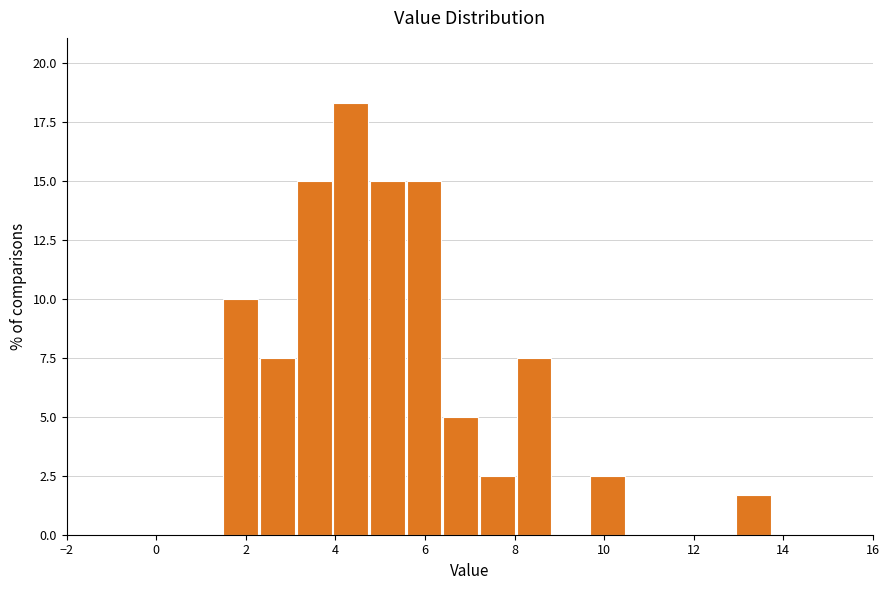

Reading left to right, transcribe this chart: for each bar, give the range it covers on the x-axis and its height. Neither the bar edges nor the heights are printed on the chart, so give them approximately, as read against the axes.

1.4 to 2.2: 10.0
2.2 to 3.2: 7.5
3.2 to 4.0: 15.0
4.0 to 4.8: 18.5
4.8 to 5.6: 15.0
5.6 to 6.4: 15.0
6.4 to 7.2: 5.0
7.2 to 8.0: 2.5
8.0 to 8.8: 7.5
8.8 to 9.6: 0
9.6 to 10.4: 2.5
10.4 to 11.2: 0
11.2 to 12.2: 0
12.2 to 13.0: 0
13.0 to 13.8: 1.5